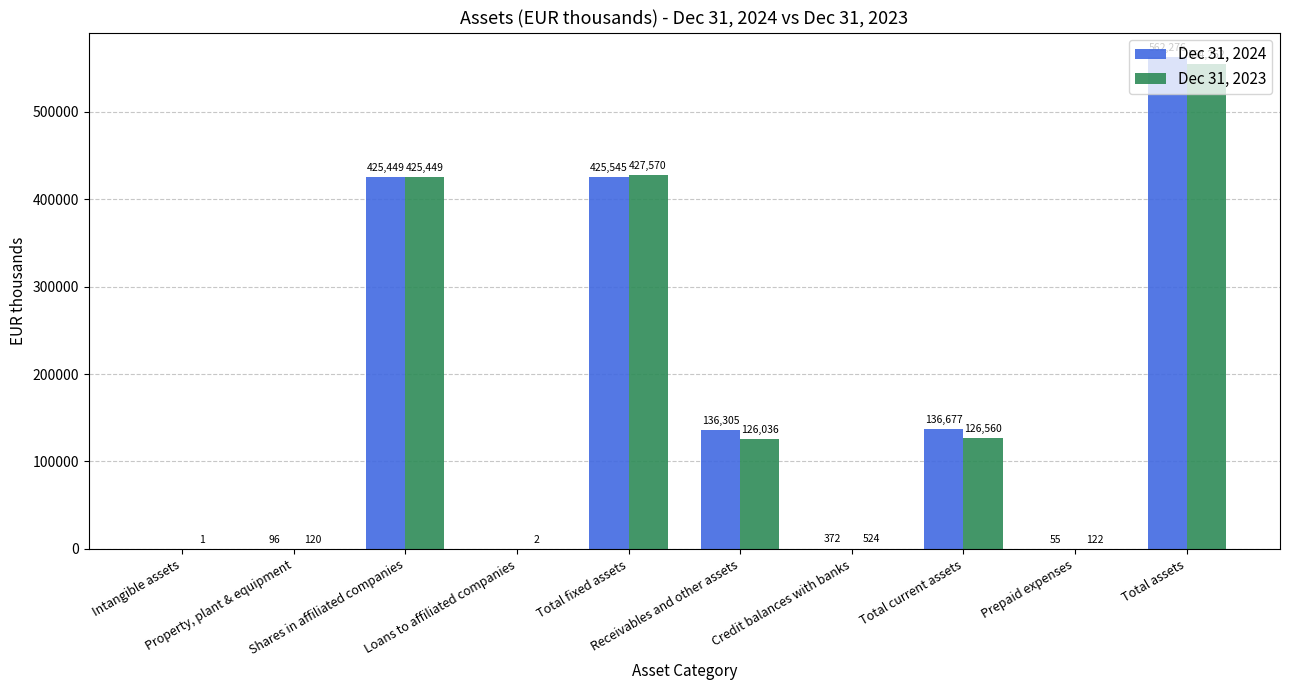

What is the sum of all Dec 31, 2024 values?

1686775